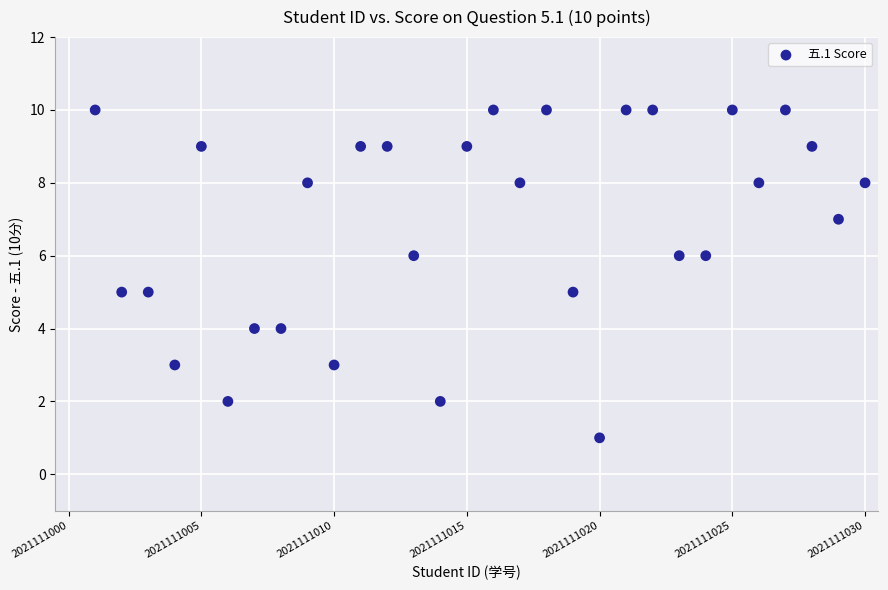

What is the range of Y values (max minus min)?

9